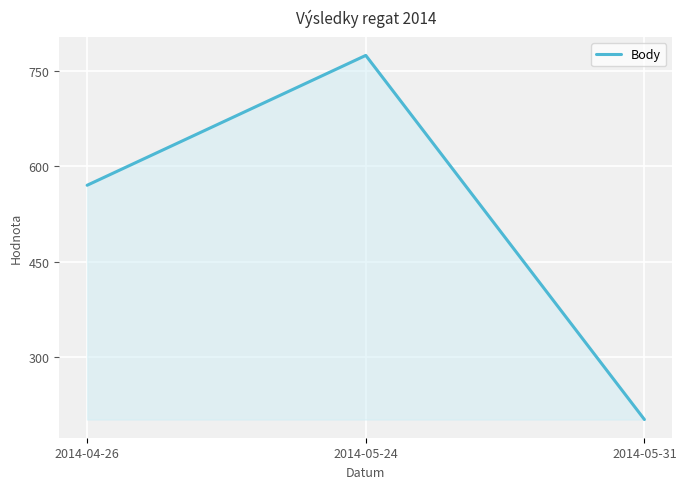

What is the sum of all values?

1546